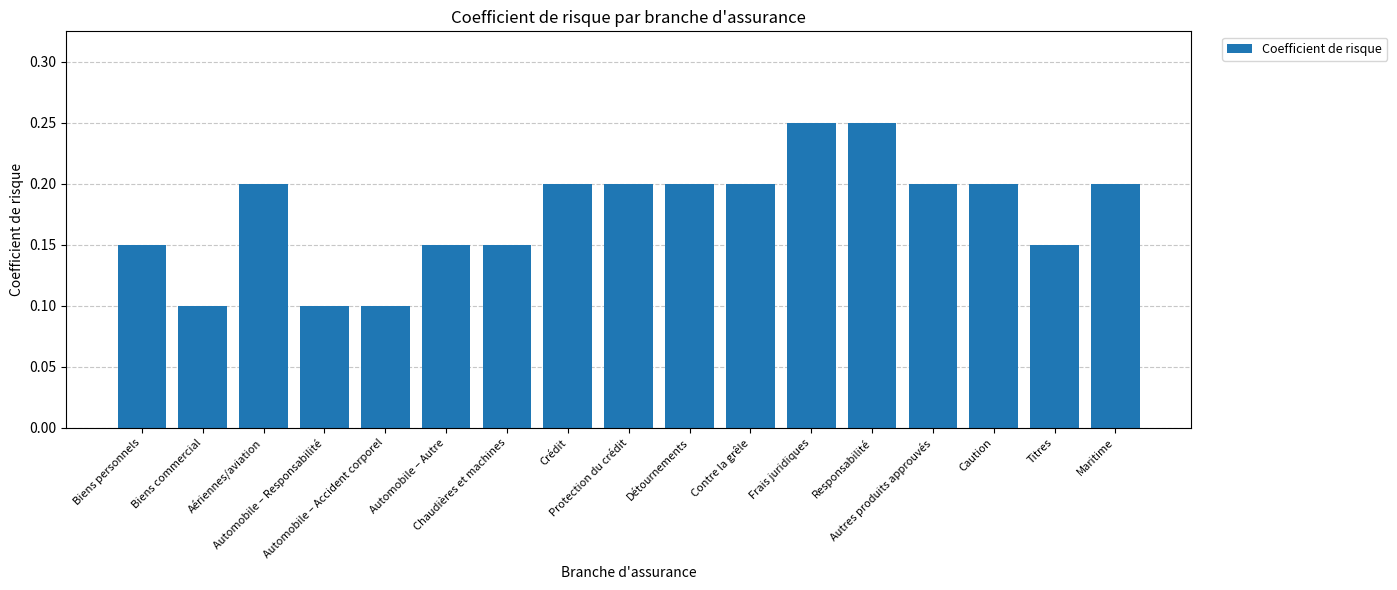

Count the values in the range 0 to 1.

17